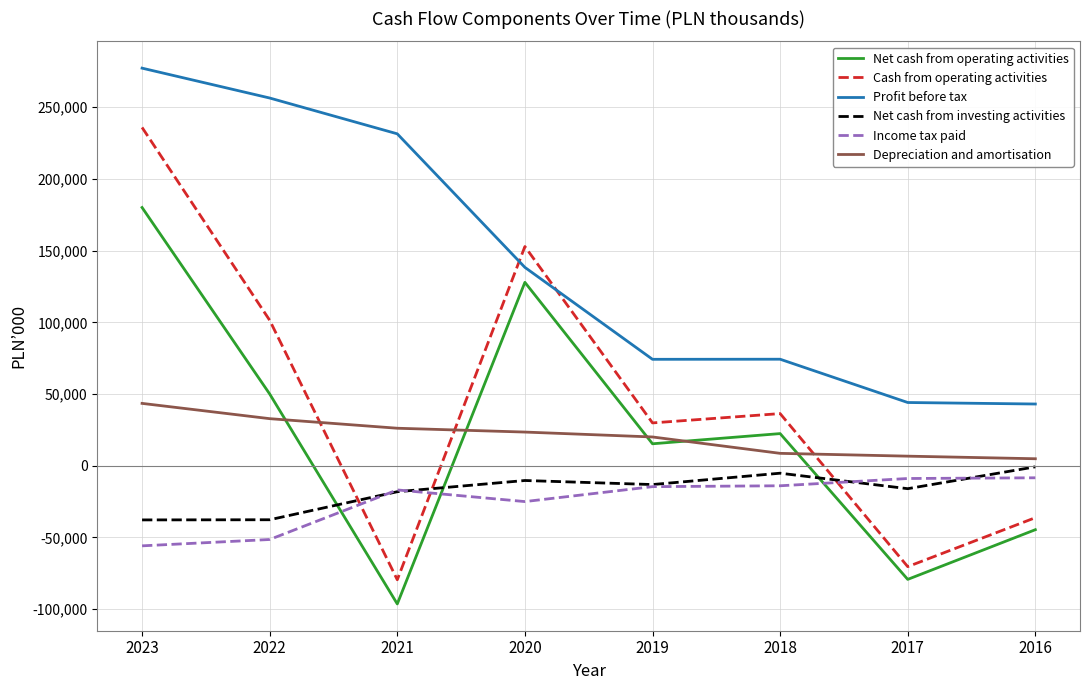

Is it true that Cash from operating activities equals -18220 at 2016?

False